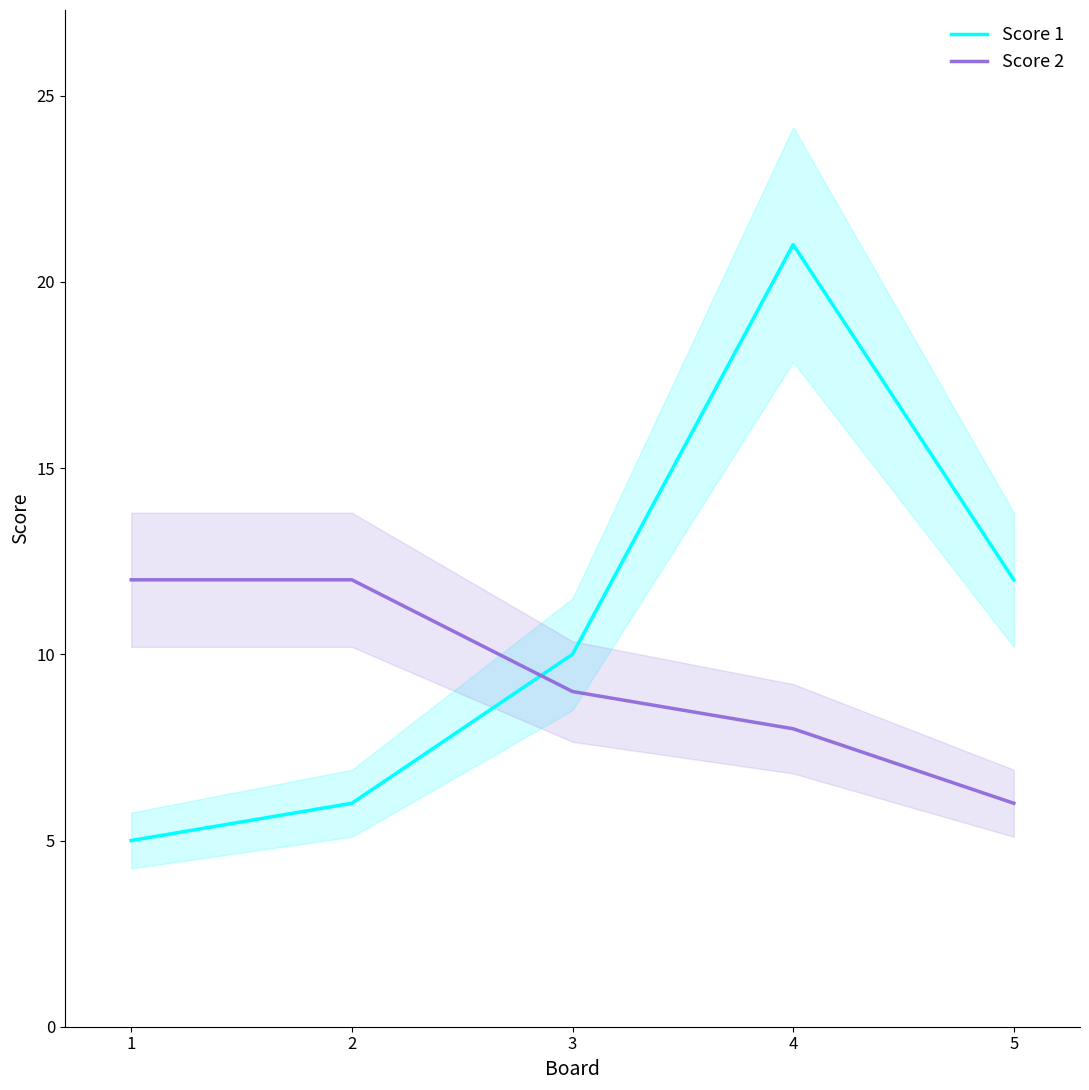

The Score 2 series shows 13 at 3. True or false?

False